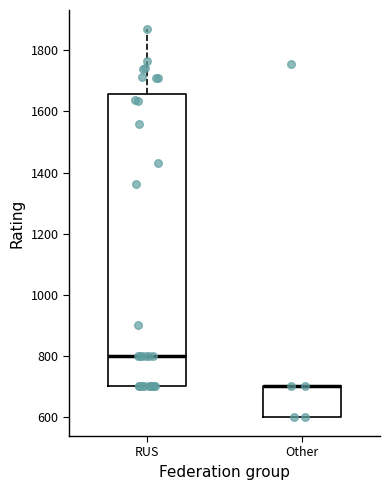

Reading left to right, transcribe this box plot: for each box, give where its median line is, the range the box spans, and where its two whiskers end, as read against the y-axis. The values are not printed on the chart, so give them approximately, as read against the axis.

RUS: median 800, box 700 to 1660, whiskers 700 to 1860
Other: median 700 (drawn on the box's upper edge), box 600 to 700, whiskers 600 to 700